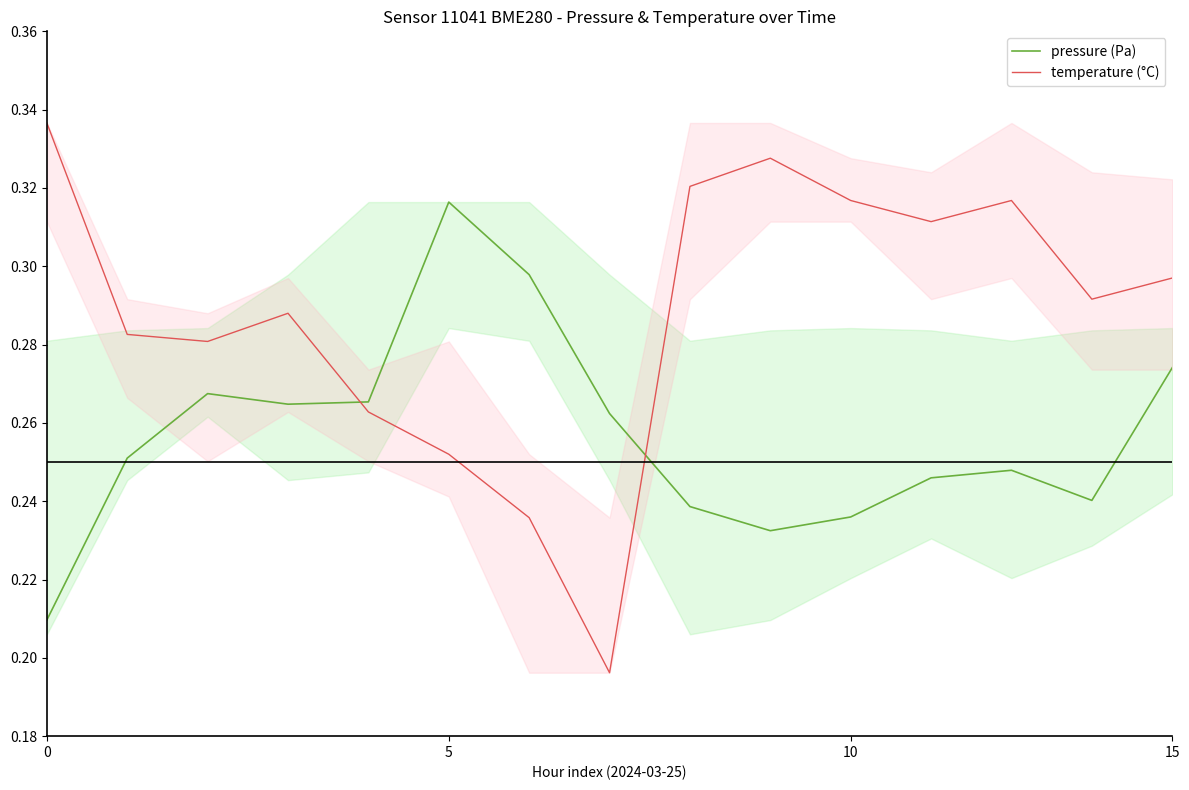

The value of temperature (°C) at 4 is 0.3. True or false?

True